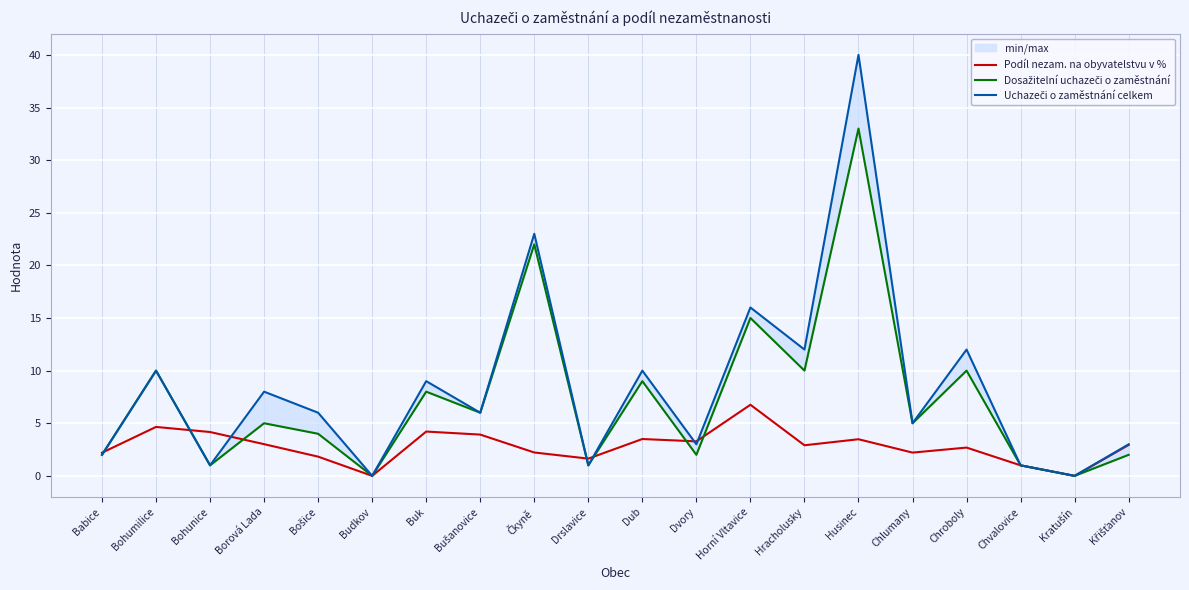

True or false: Dosažitelní uchazeči o zaměstnání and Uchazeči o zaměstnání celkem intersect in this chart.

False